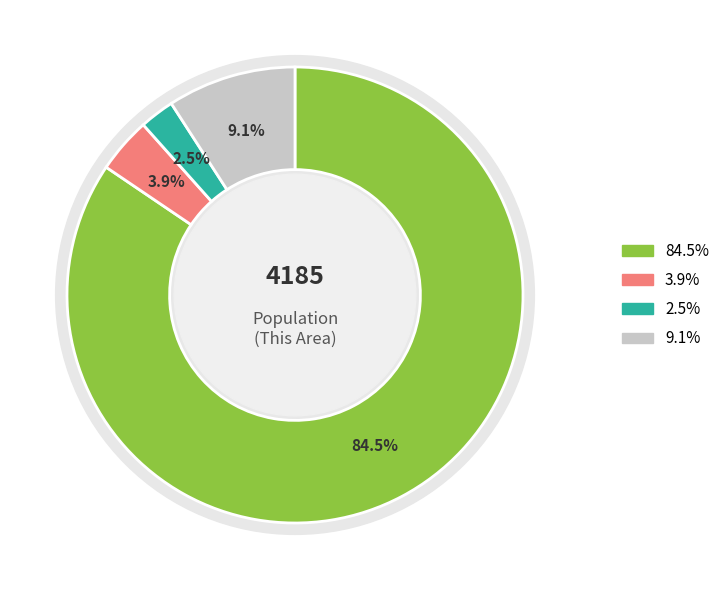

Combined, what portion of the pie is Other Races and Asian alone?

11.6%